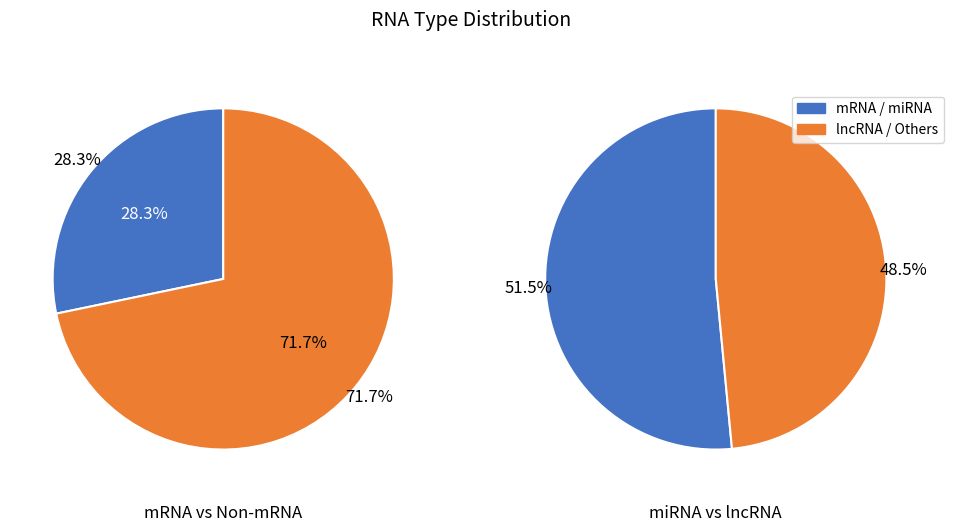

The mRNA slice represents 28% of the pie. True or false?

True